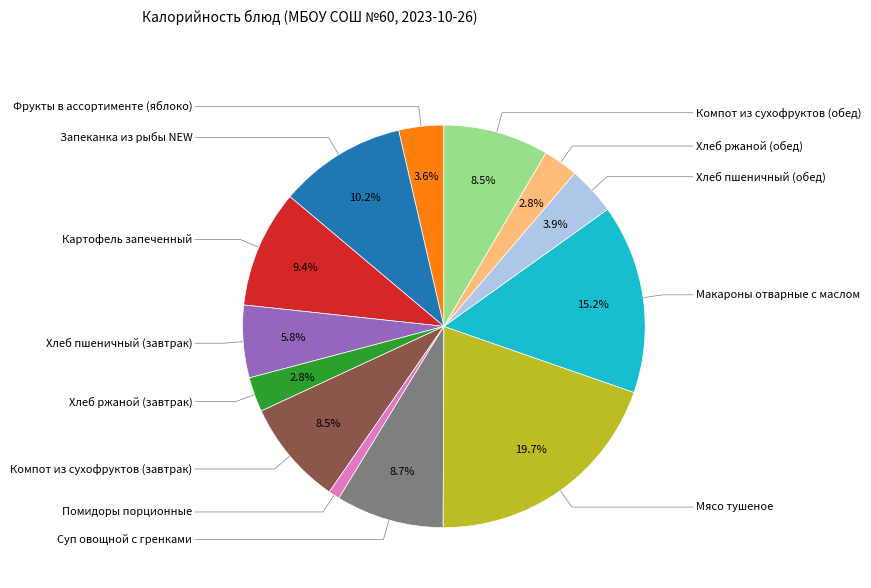

Does any single category account for the majority?

No